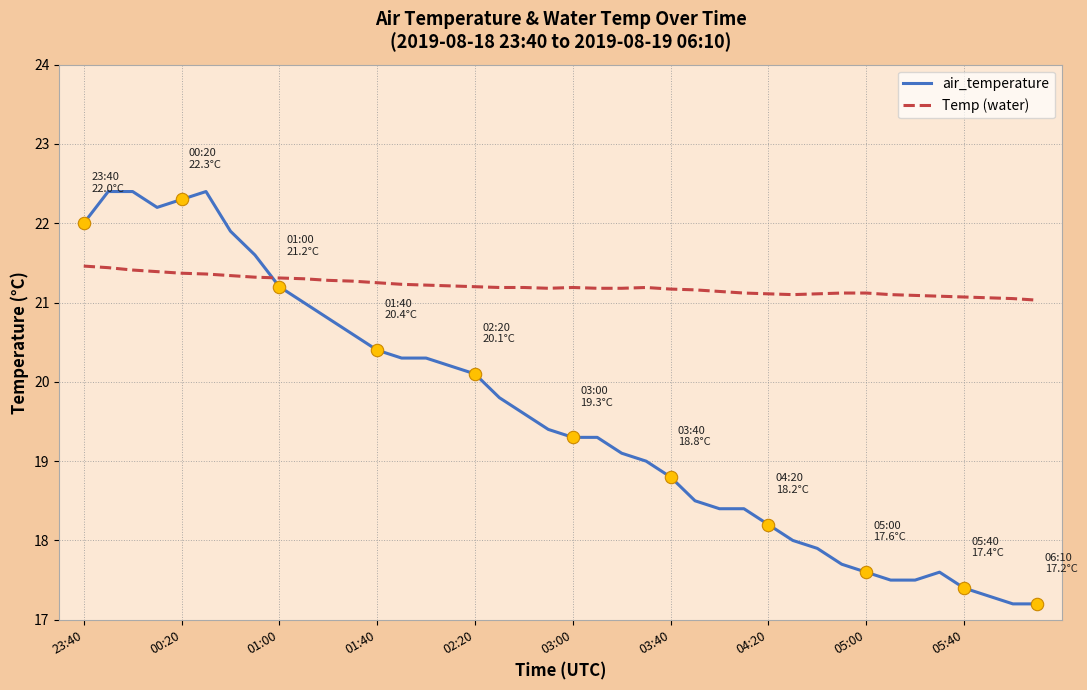

List the series in order of their overall mean, highest first.

Temp (water), air_temperature